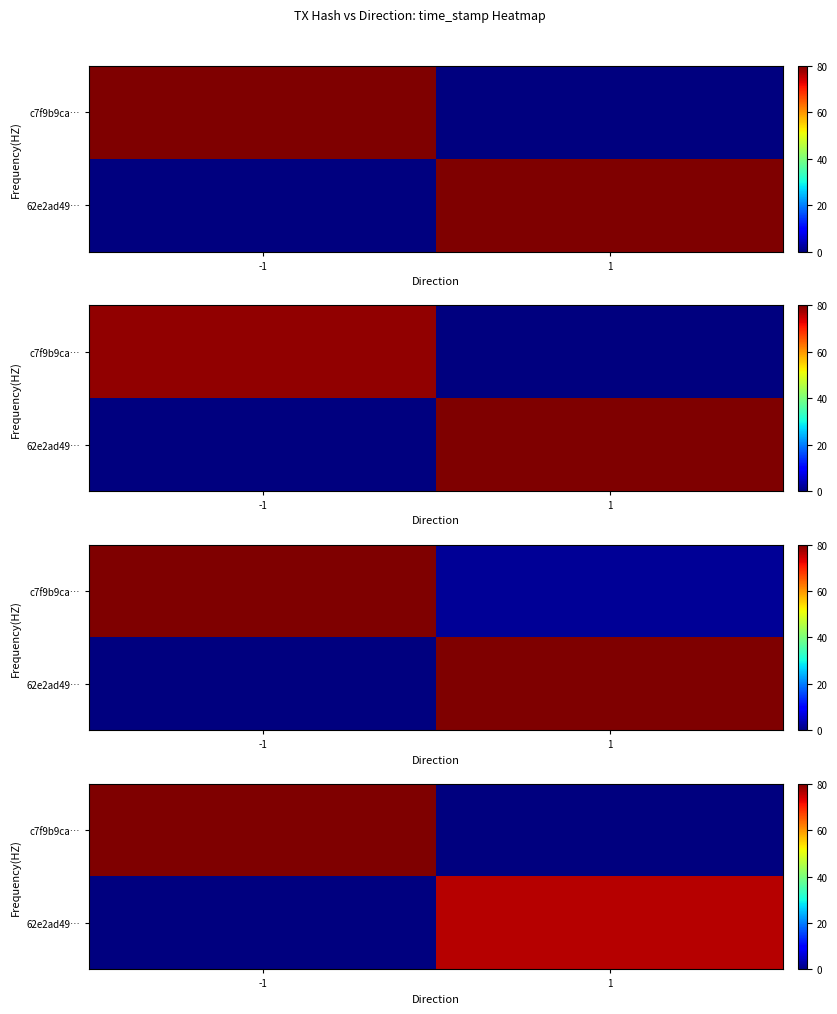

True or false: c7f9b9ca… has a value of 104.9 at -1.

False